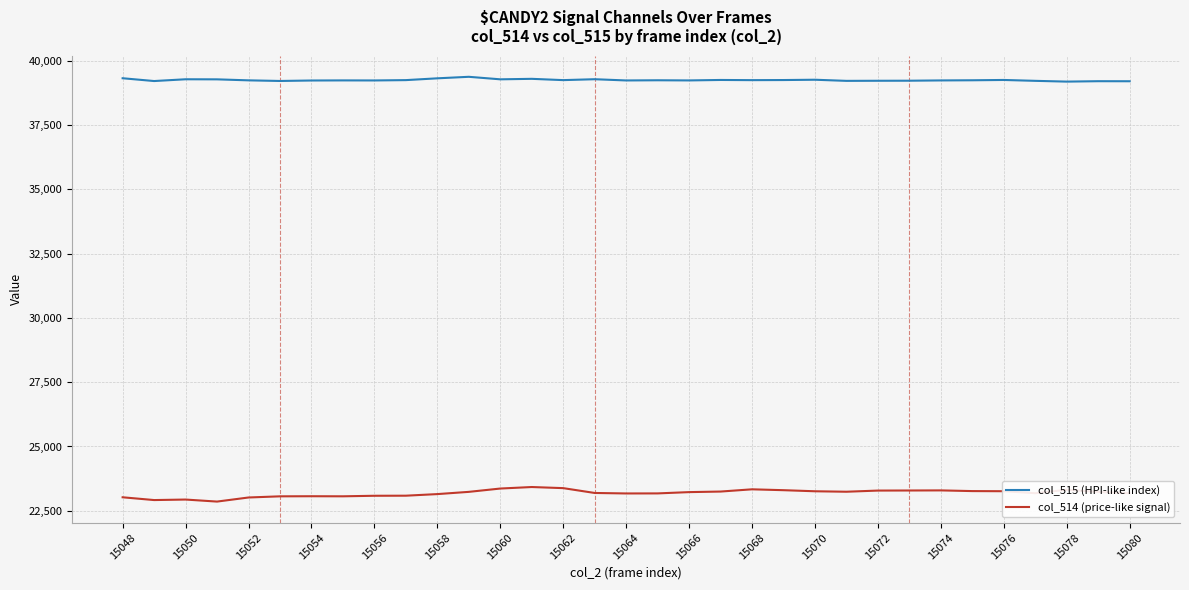

What is the maximum value for col_515 (HPI-like index)?

39377